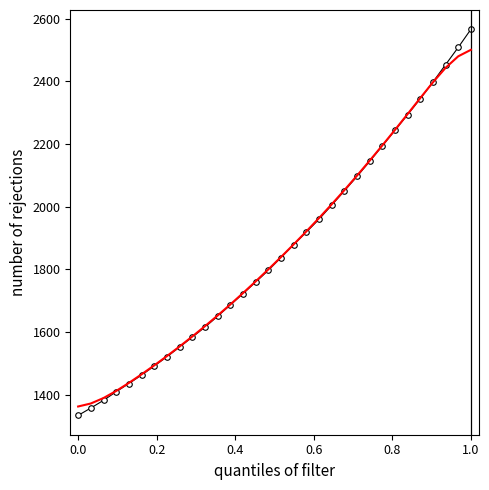

What is the smallest value displayed?

1334.4